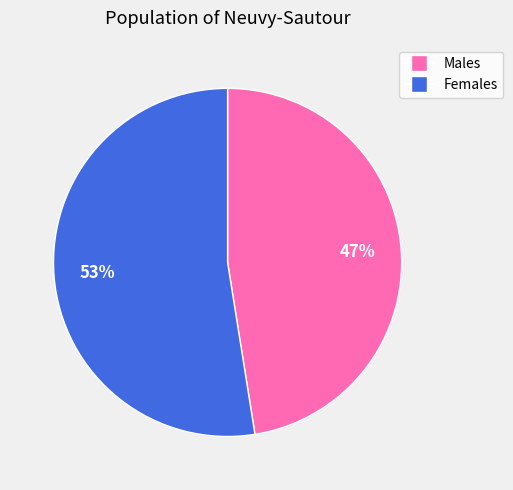

To the nearest percent, what is the average slice percentage?

50%